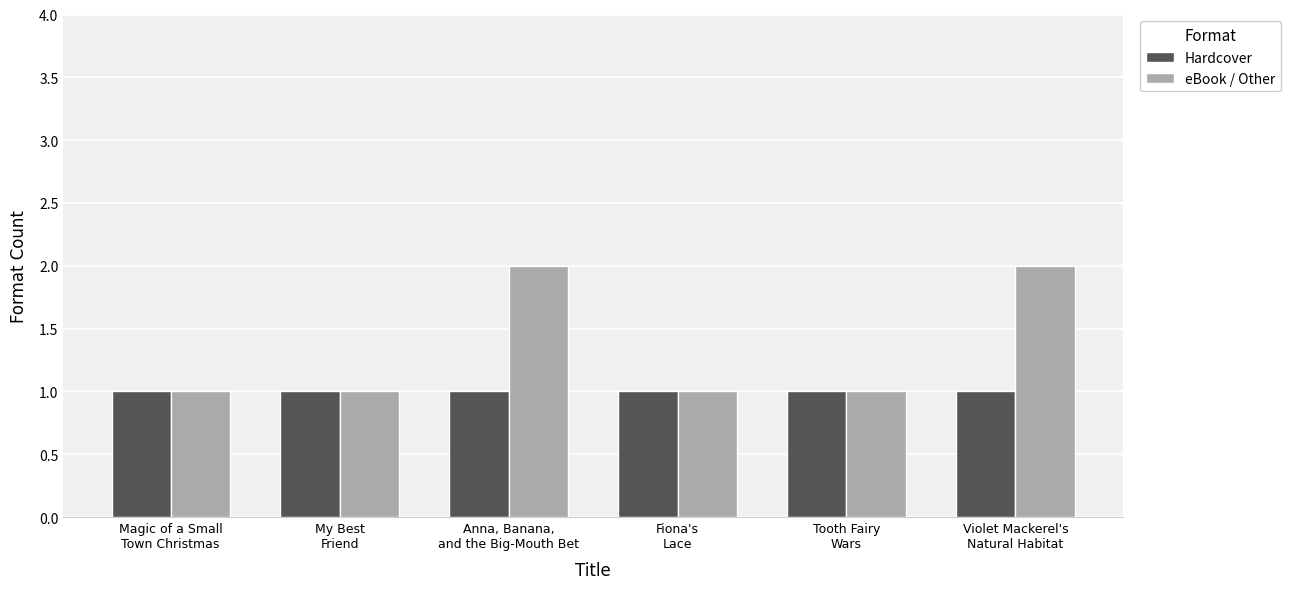

How many bars are there in each group?

2